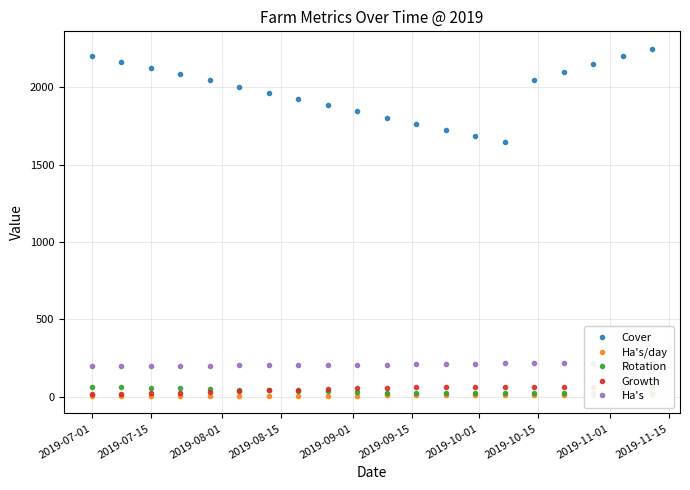

Is it true that Growth equals 15.5 at 10?

False